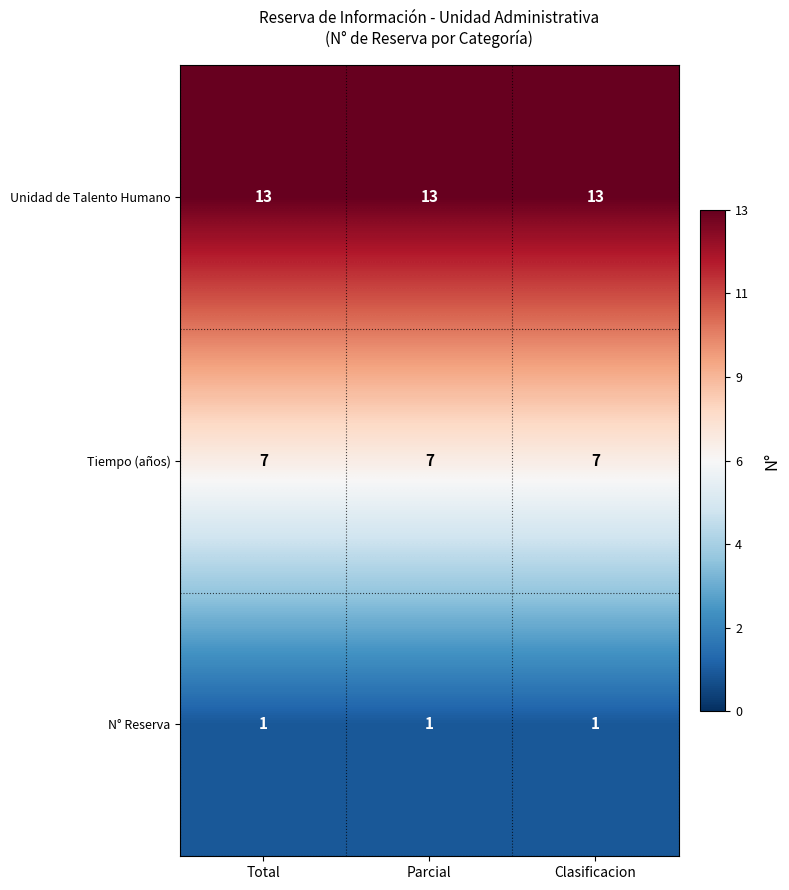

At how many categories does at least one series exceed 6?

3